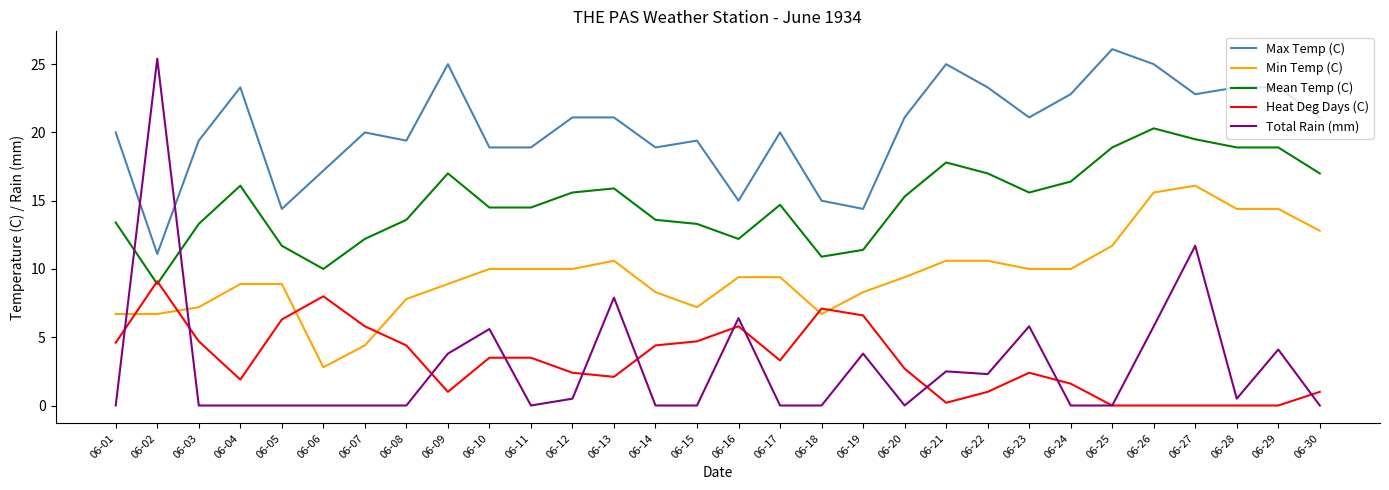

Rank the series at 06-14 from lowest to highest value.

Total Rain (mm), Heat Deg Days (C), Min Temp (C), Mean Temp (C), Max Temp (C)